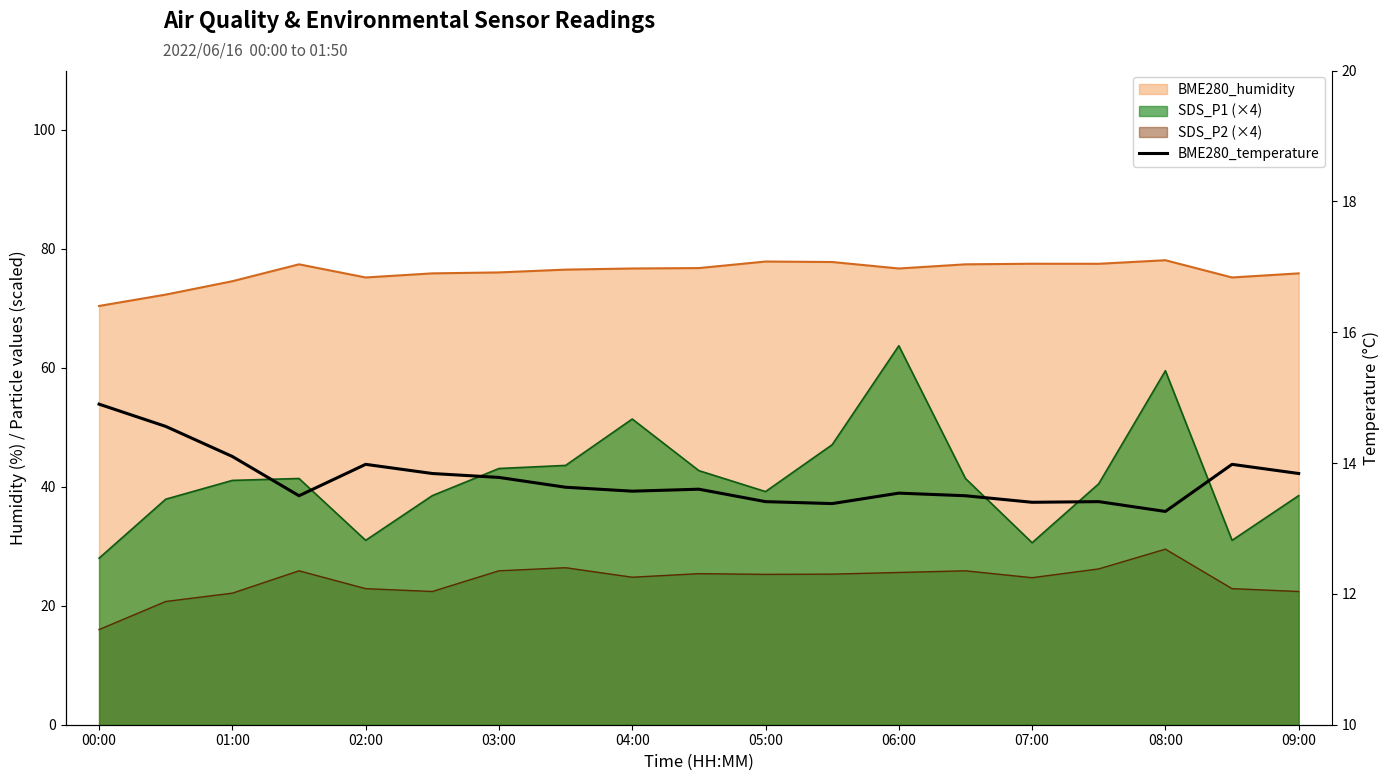

The value at 01:00 is 26.0. True or false?

False